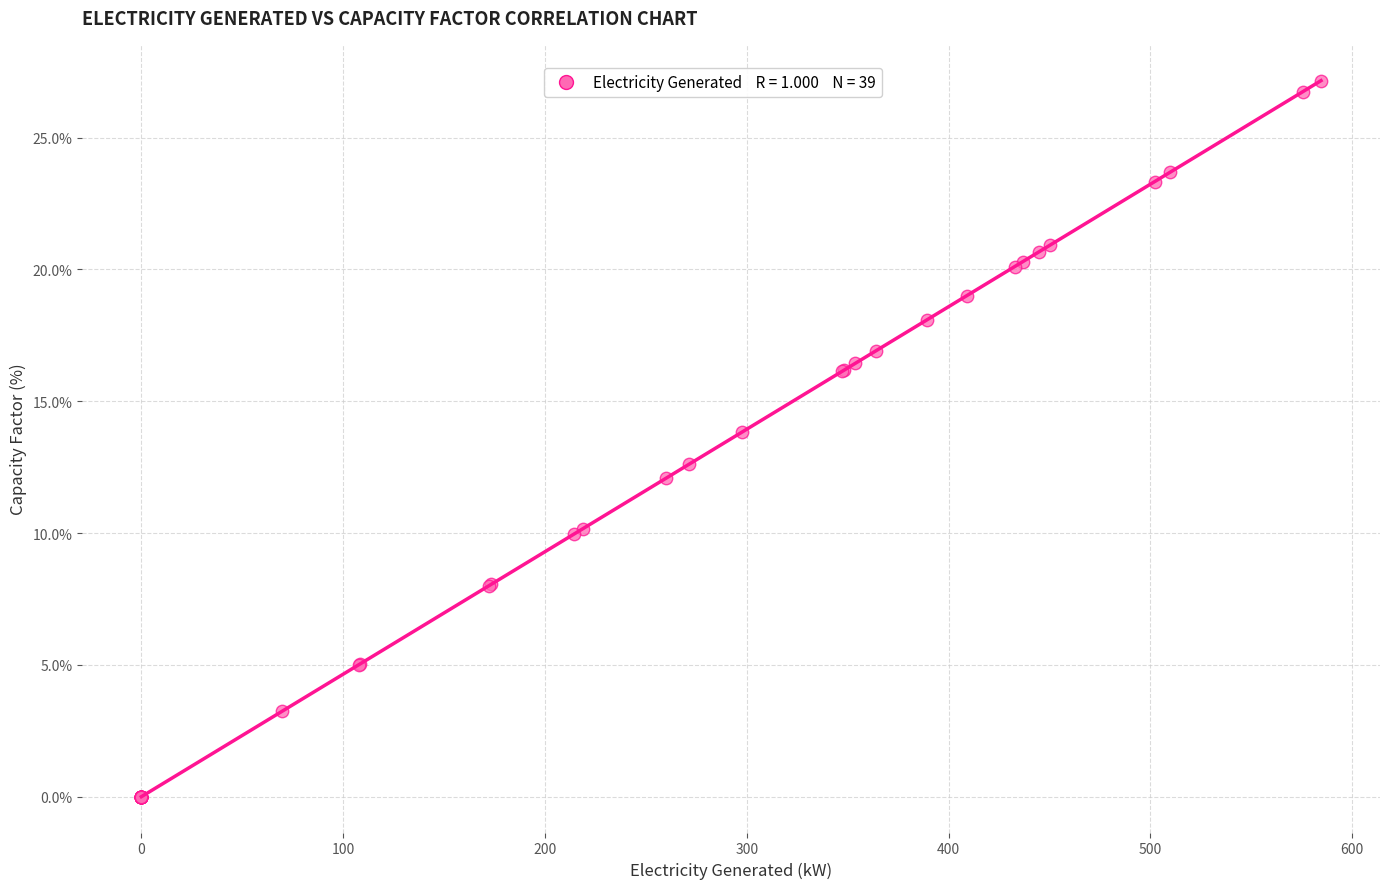

What Y value in the scatter plot is closest to 13?

12.6